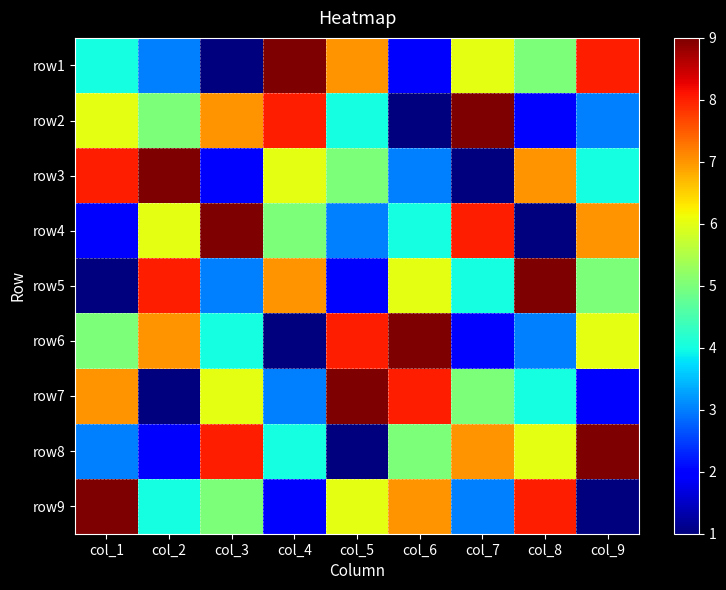

Between col_7 and col_5, which is larger?

col_5